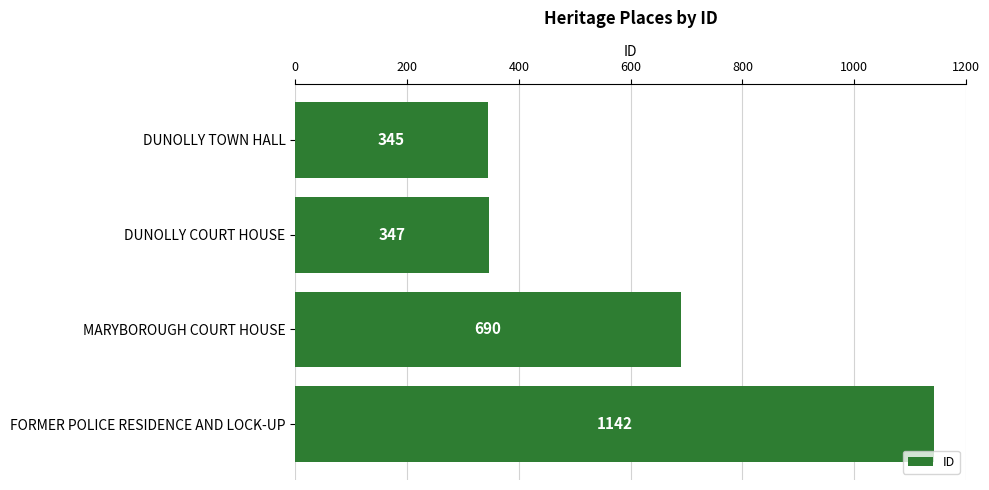

Reading top to bottom, list all the values displayed in this chart.

345	347	690	1142